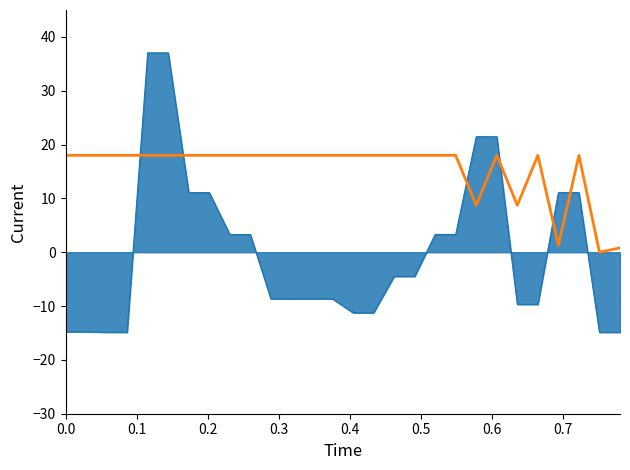

What is the greatest value displayed?

37.0